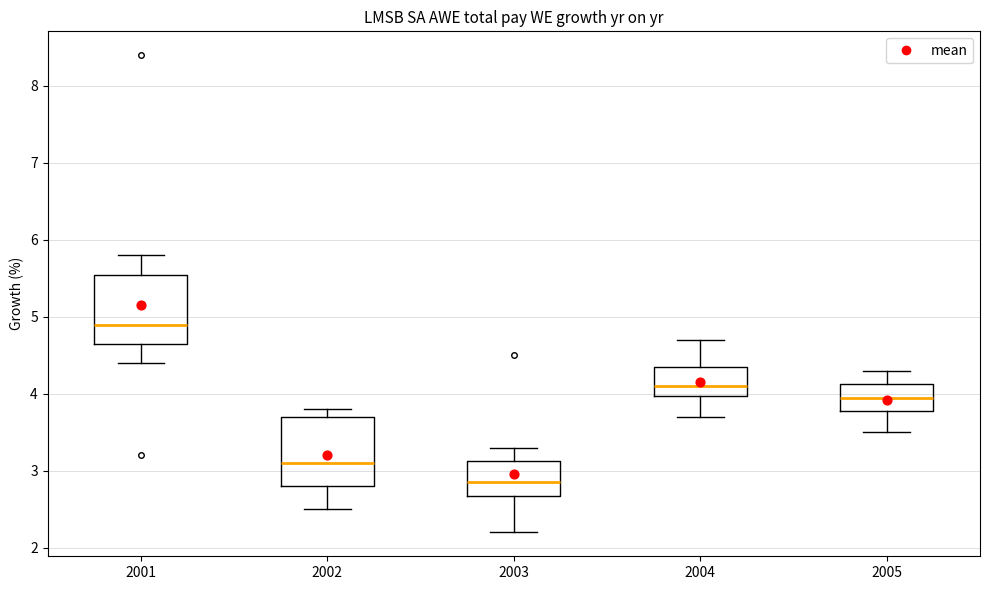

Where does the lower whisker of the box at x = 2005 end on the y-axis? The values are not printed on the chart, so give them approximately, as read against the axis.

3.5